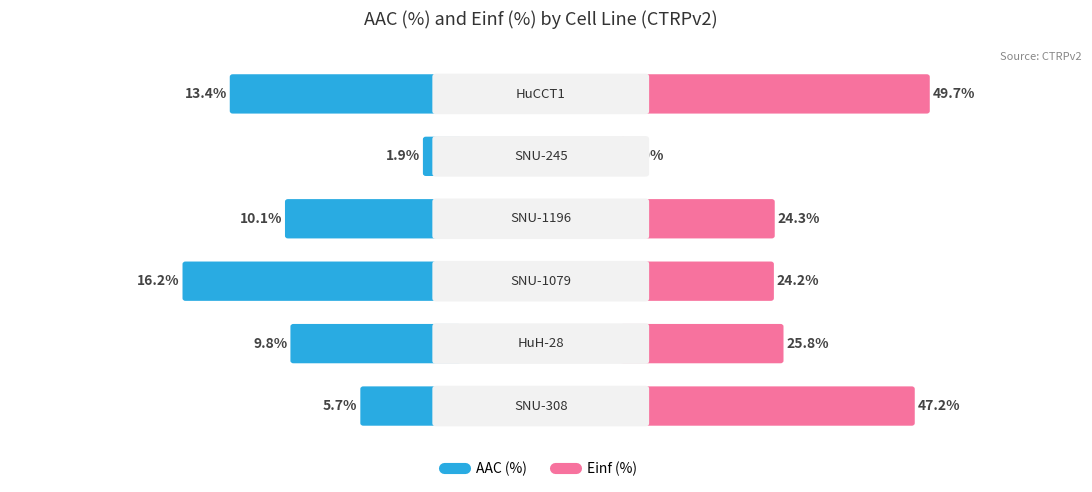

Is it true that AAC (%) equals 8.0 at SNU-308?

False